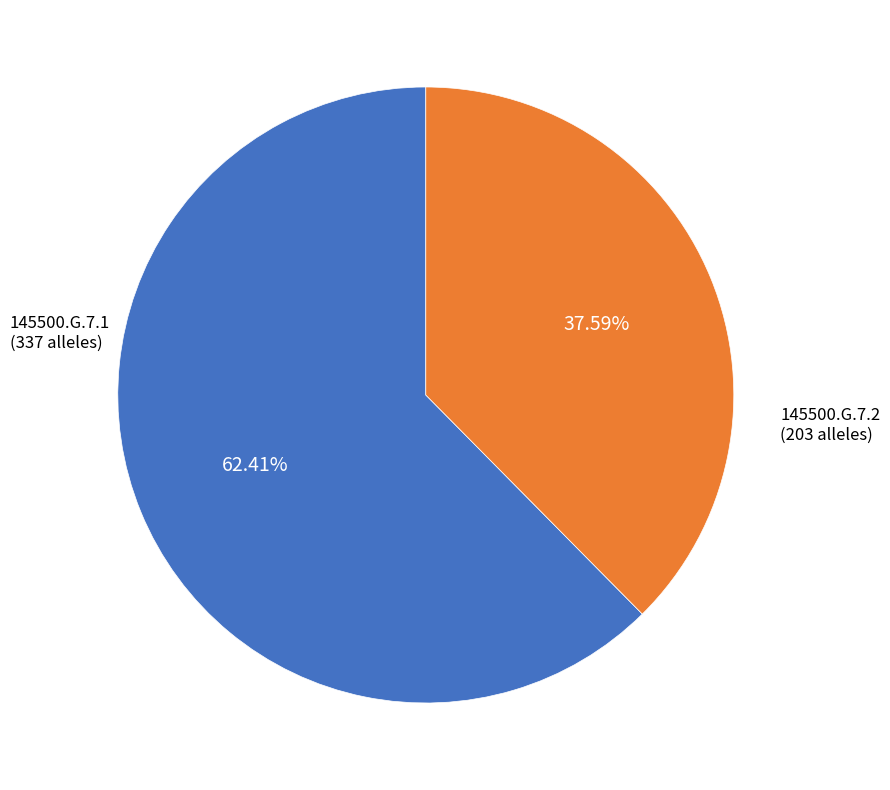

How many slices are in this pie chart?

2